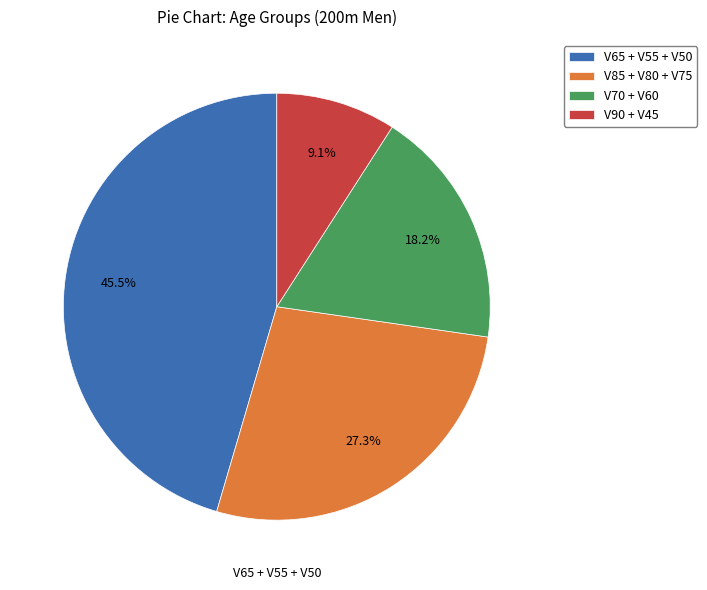

What is the ratio of the value at V90 + V45 to the value at V70 + V60?

0.5